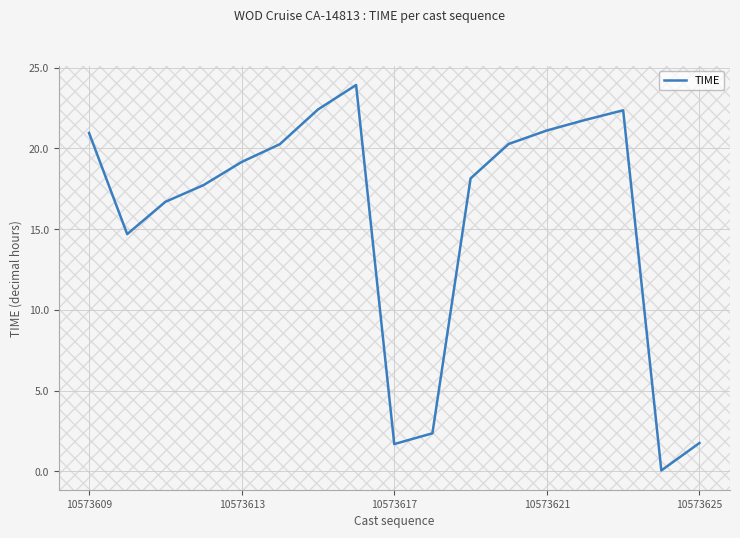

What is the difference between the maximum and minimum values?

23.9